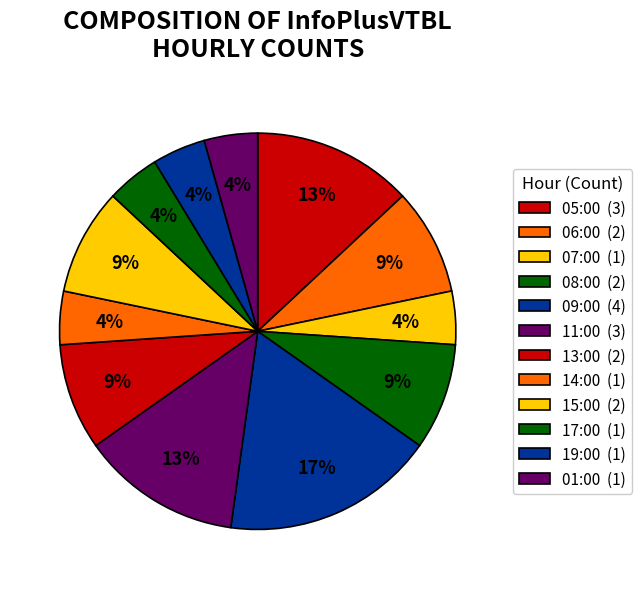

What is the largest slice in the pie chart?

09:00